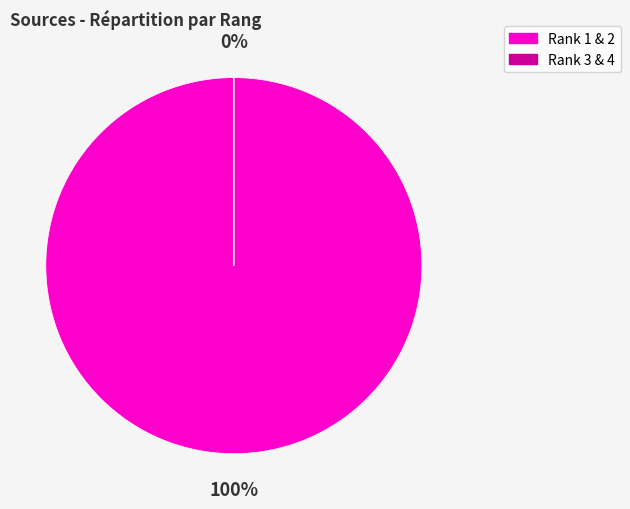

Does Rank 2 represent more than half of the total?

Yes